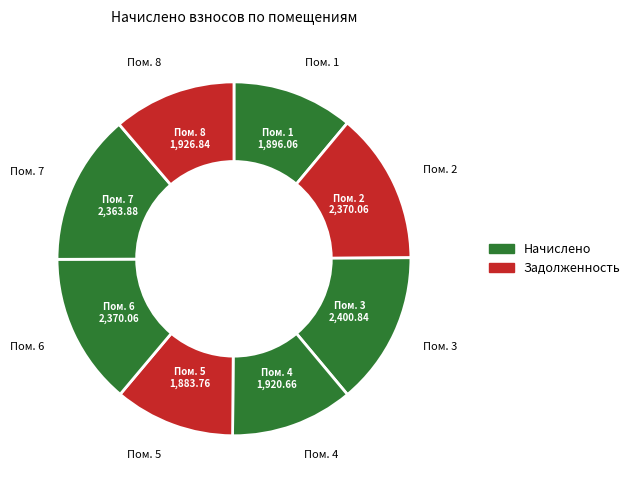

Which slice is the smallest?

5